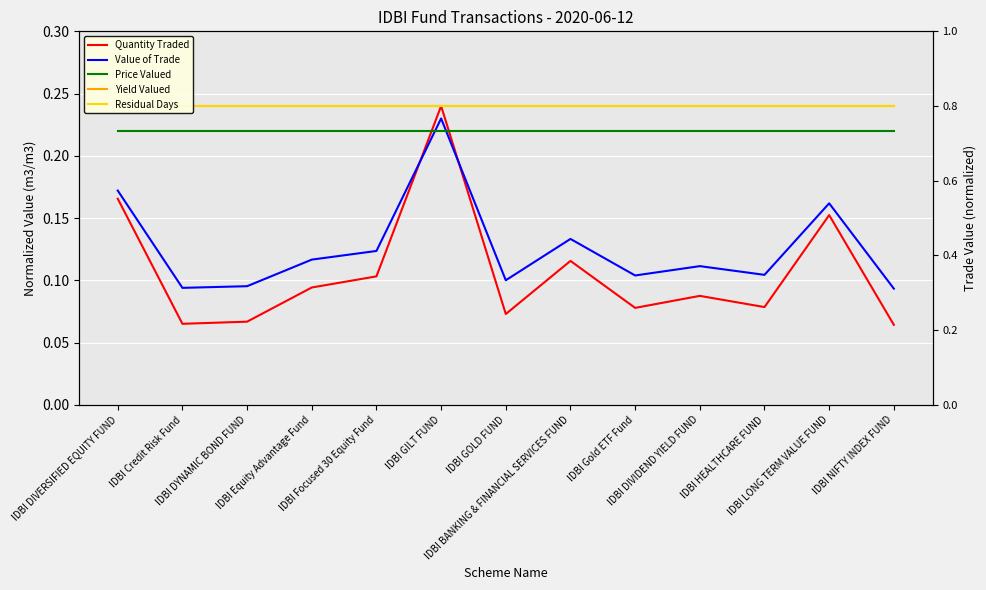

What is the sum of the Quantity Traded values at IDBI HEALTHCARE FUND and IDBI Focused 30 Equity Fund?

0.2